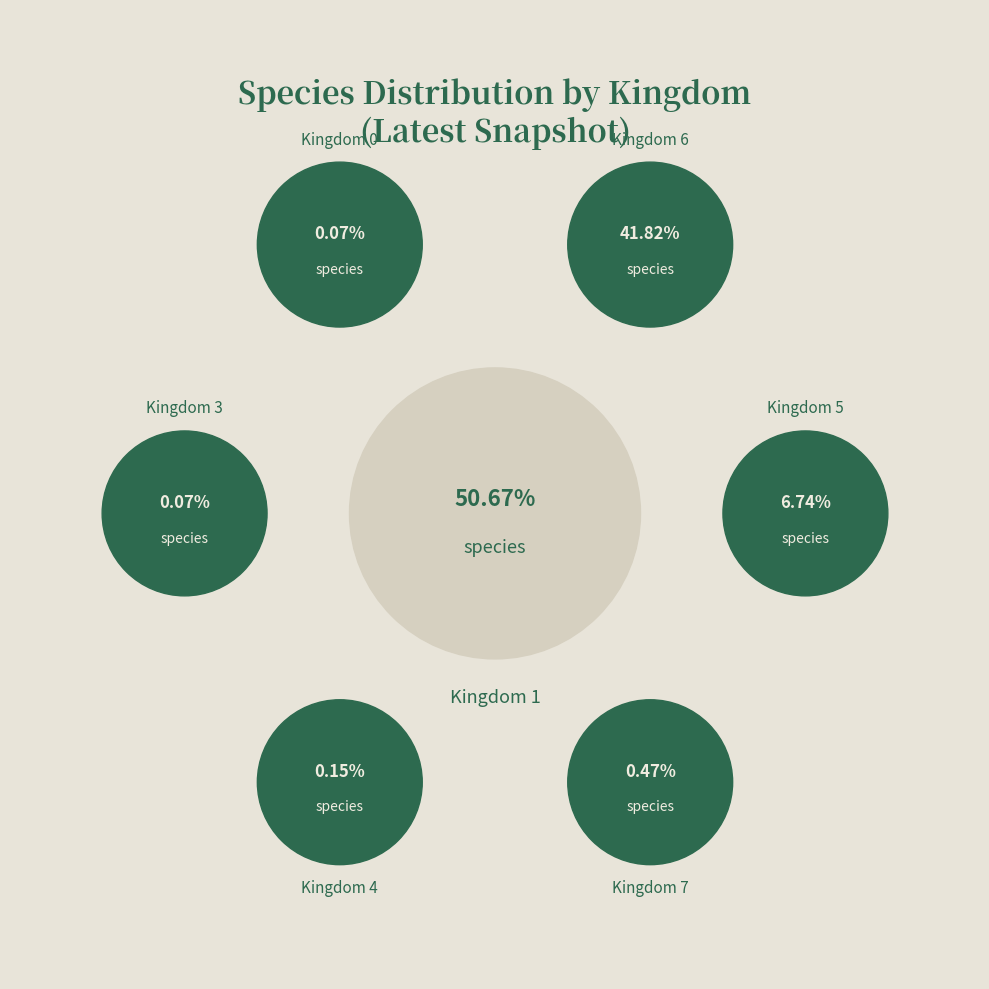

Is it true that 6 is 42% of the pie?

True